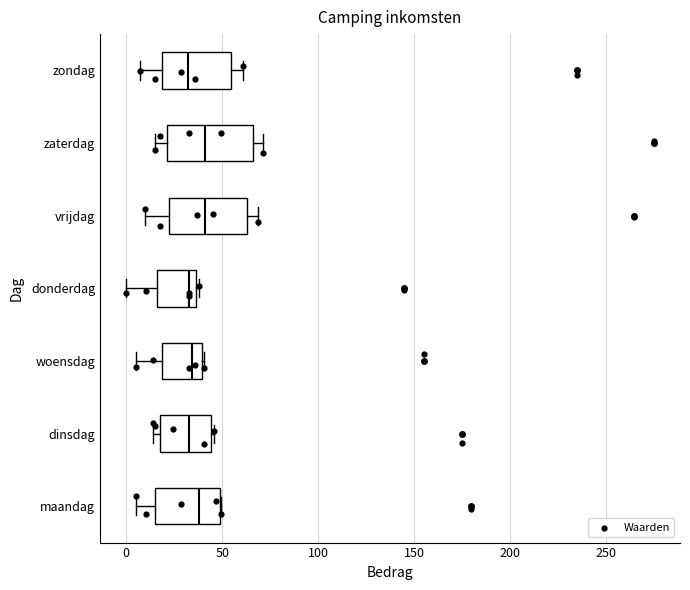

Reading bottom to top, transcribe this box plot: for each box, give where its median line is, the range the box spans, and where its two whiskers end, as read against the x-axis. The values are not printed on the chart, so give them approximately, as read against the axis.

maandag: median 40, box 15 to 50, whiskers 5 to 50
dinsdag: median 35, box 15 to 45, whiskers 15 (just left of the box's left edge) to 45
woensdag: median 35, box 20 to 40, whiskers 5 to 40
donderdag: median 35 (just left of the box's right edge), box 15 to 35, whiskers 0 to 40
vrijdag: median 40, box 20 to 65, whiskers 10 to 70
zaterdag: median 40, box 20 to 65, whiskers 15 to 70
zondag: median 30, box 20 to 55, whiskers 5 to 60